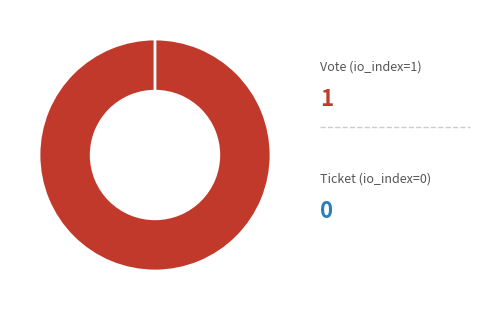

True or false: Vote (io_index=1) accounts for 100% of the total.

True